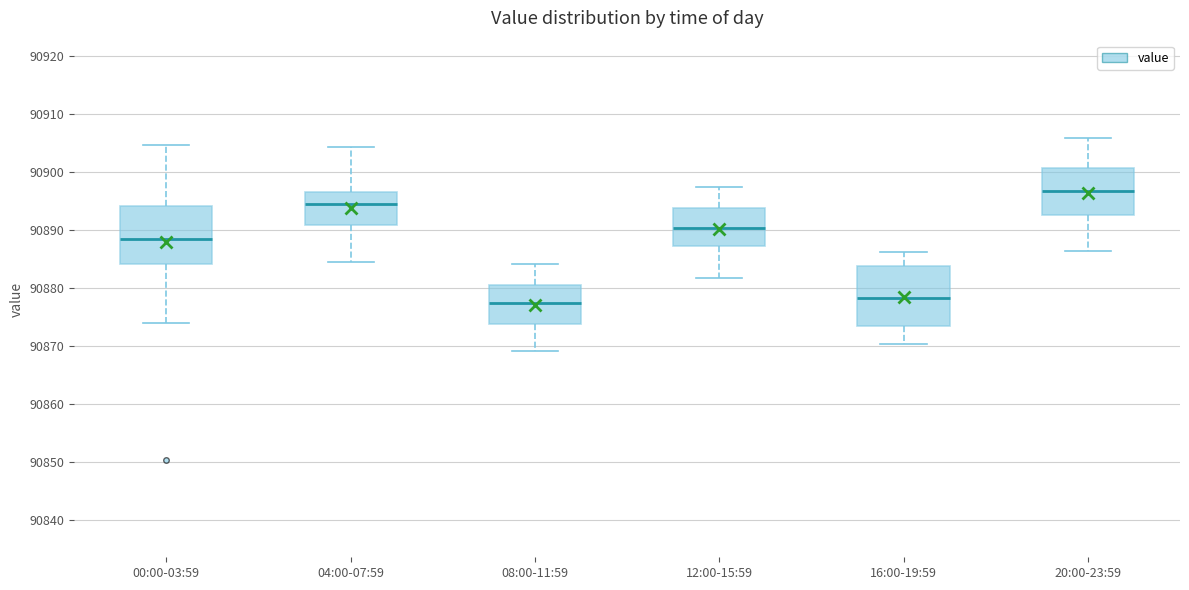

Reading left to right, transcribe this box plot: for each box, give where its median line is, the range the box spans, and where its two whiskers end, as read against the y-axis. The values are not printed on the chart, so give them approximately, as read against the axis.

00:00-03:59: median 90889, box 90884 to 90894, whiskers 90874 to 90905
04:00-07:59: median 90895, box 90891 to 90897, whiskers 90885 to 90904
08:00-11:59: median 90877, box 90874 to 90881, whiskers 90869 to 90884
12:00-15:59: median 90890, box 90887 to 90894, whiskers 90882 to 90898
16:00-19:59: median 90878, box 90874 to 90884, whiskers 90870 to 90886
20:00-23:59: median 90897, box 90893 to 90901, whiskers 90886 to 90906